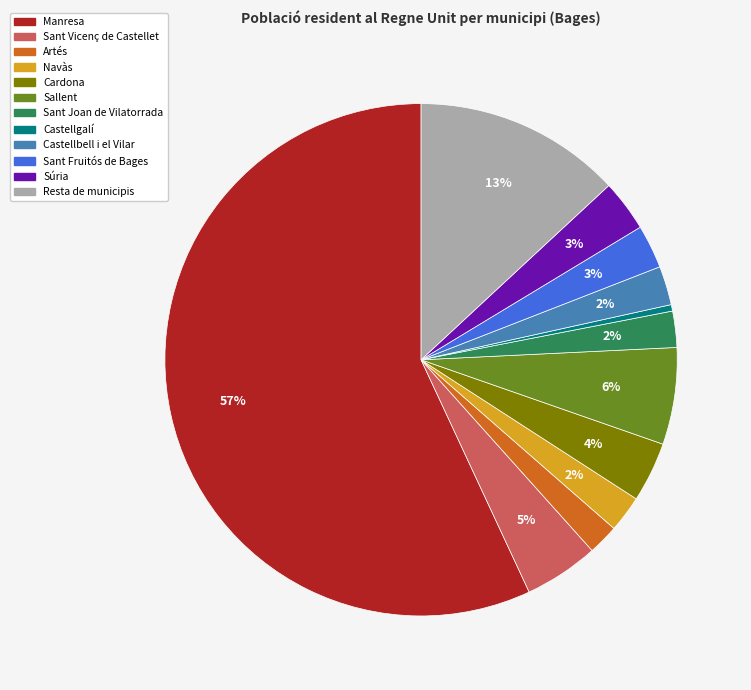

Approximately how many times larger is the value at Sant Vicenç de Castellet compared to Manresa?

0.1